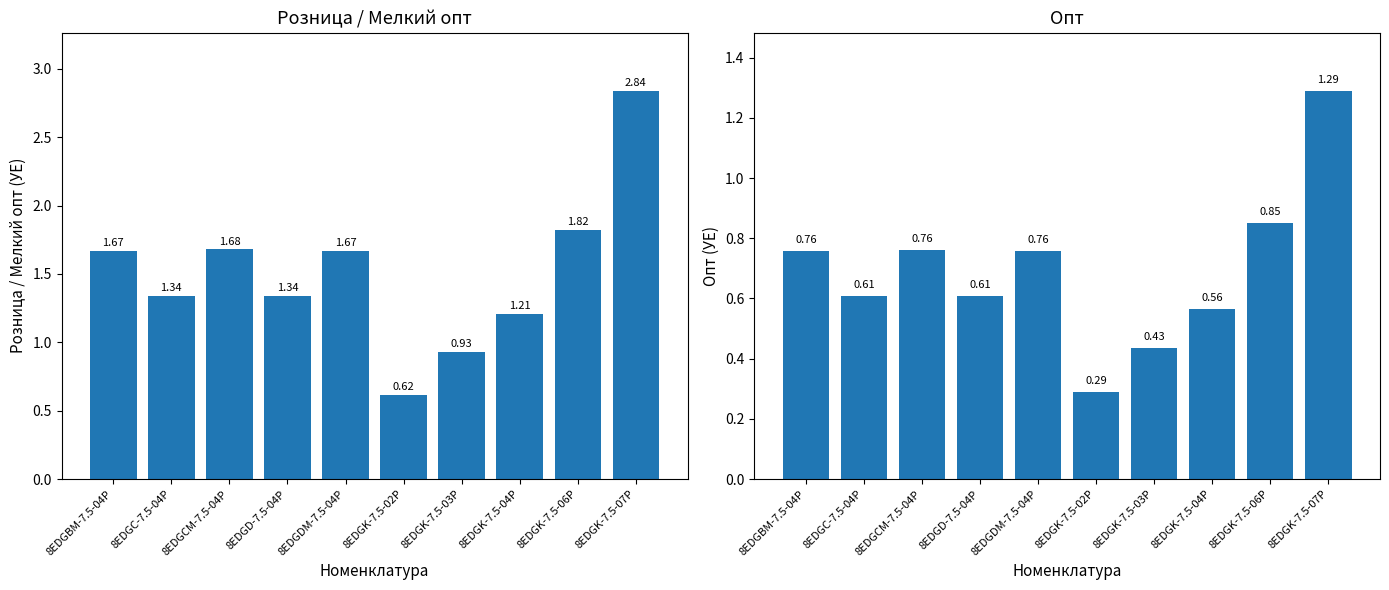

At which label does Розница reach its minimum?

8EDGK-7.5-02P